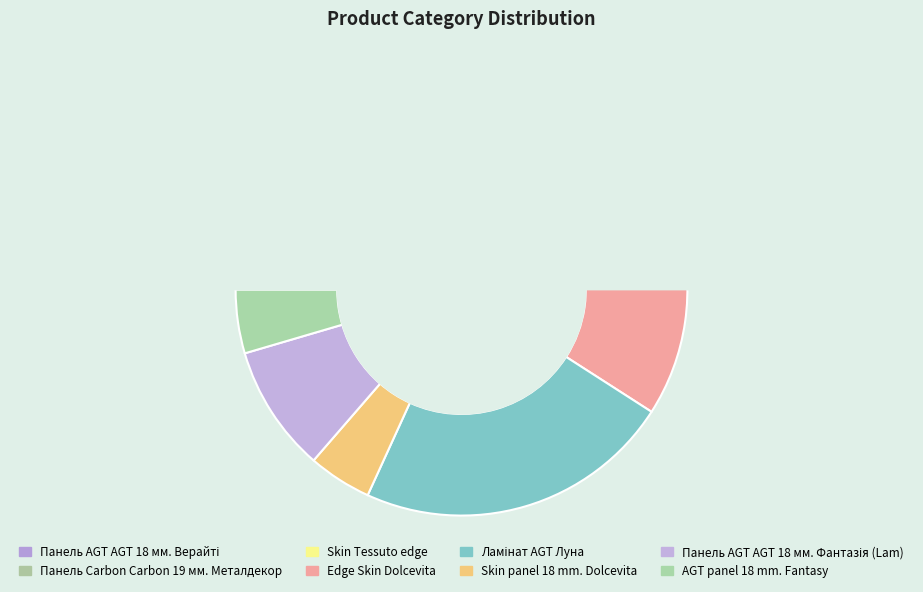

True or false: AGT panel 18 mm. Fantasy accounts for 1% of the total.

False